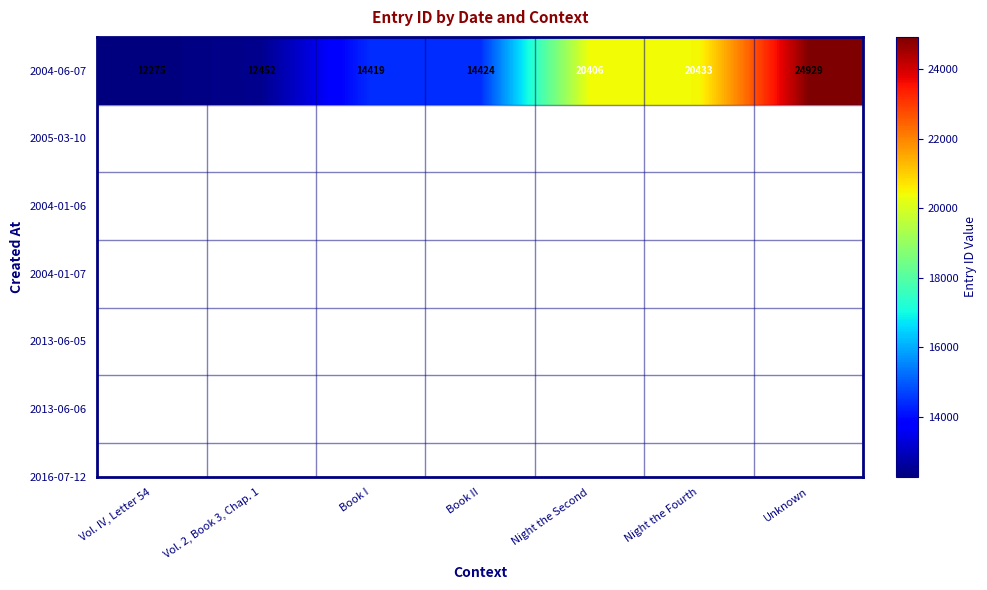

What is the sum of all values?

119338